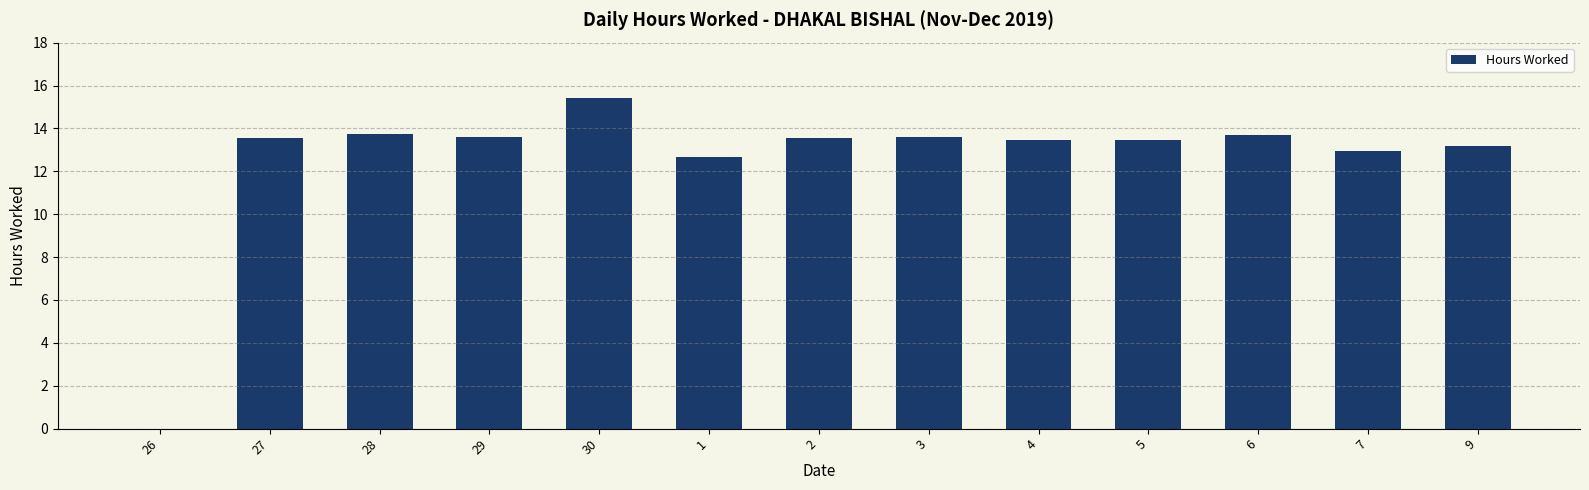

At which category does the chart reach its peak across all series?

30